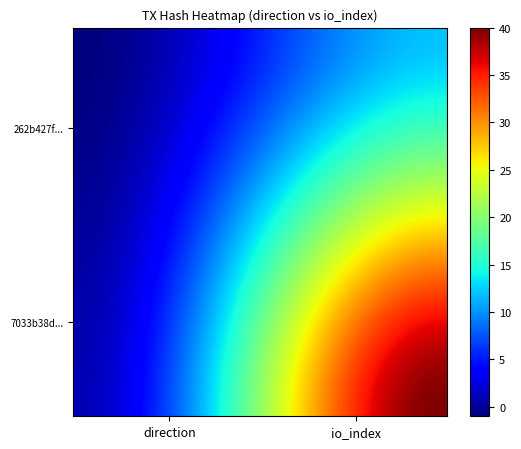

Reading left to right, transcribe all the data shown in this chart.

262b427fc64055844f3b2381943517649a9e34e: direction=-1	io_index=12
7033b38d2f7eb1aea3b870a3ef1b2729446a2a4: direction=1	io_index=40